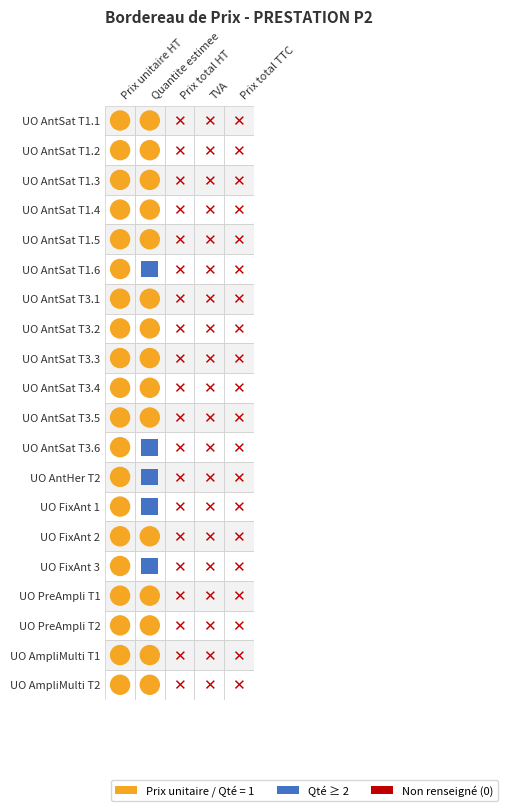

Which series has the largest total across all categories?

UO AntHer T2